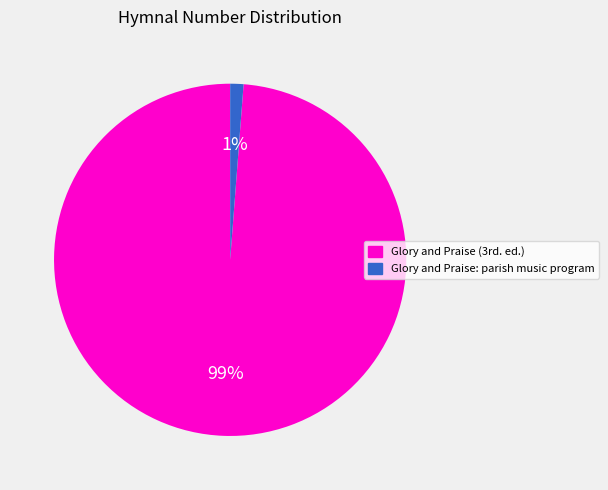

How many segments does this pie chart have?

2